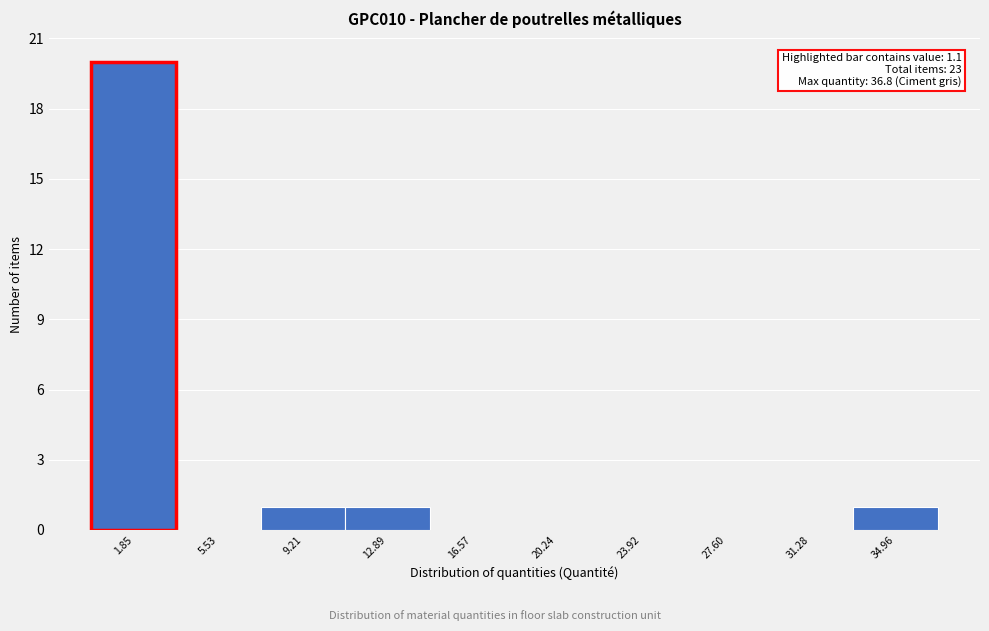

Over which range of the x-axis is the bar tallest?

0.0 to 3.5